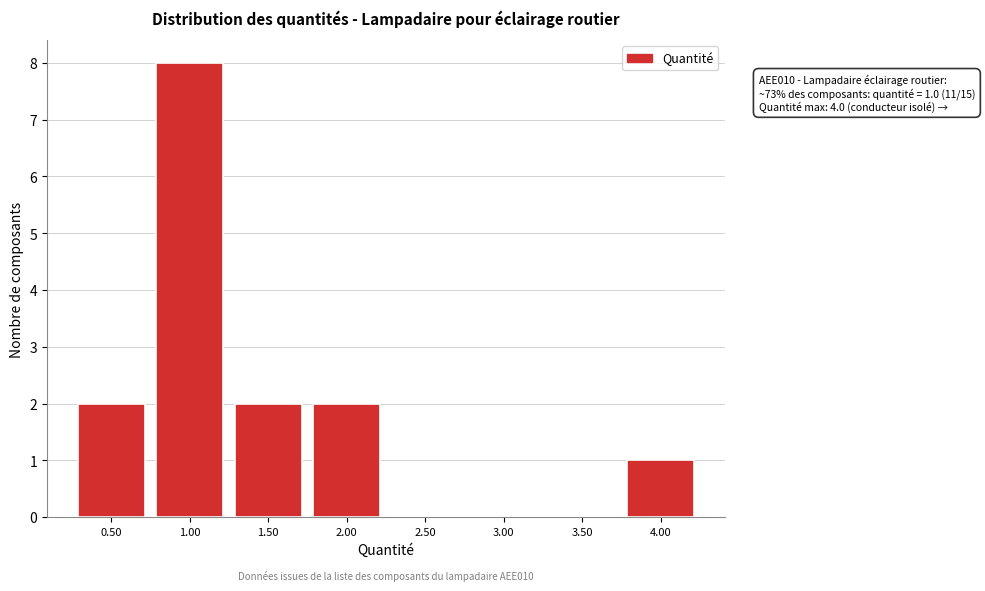

Reading right to left, extract all data points from this chart.

4.00=1	3.50=0	3.00=0	2.50=0	2.00=2	1.50=2	1.00=8	0.50=2